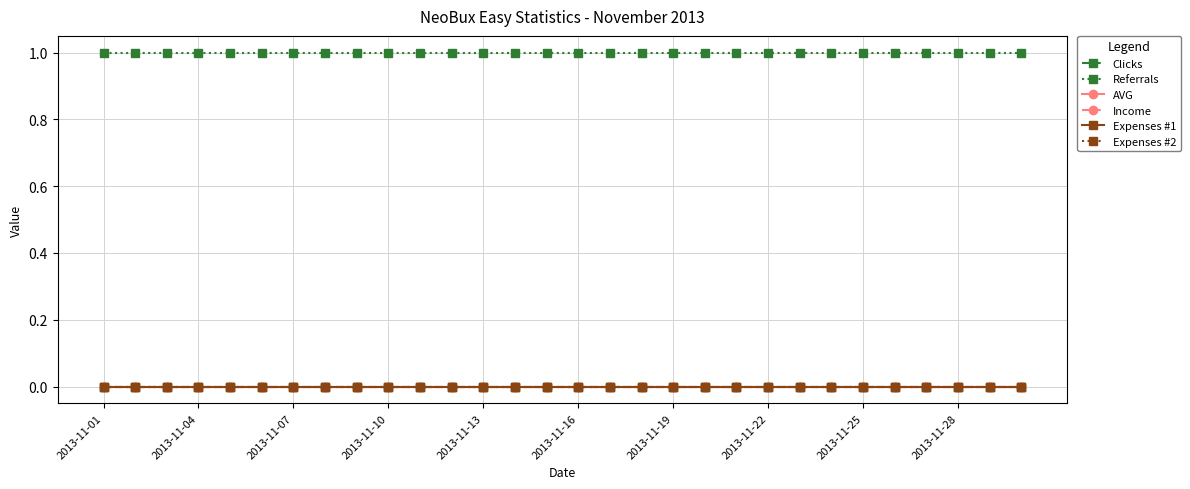

Is this an area chart (filled region under the line)?

No